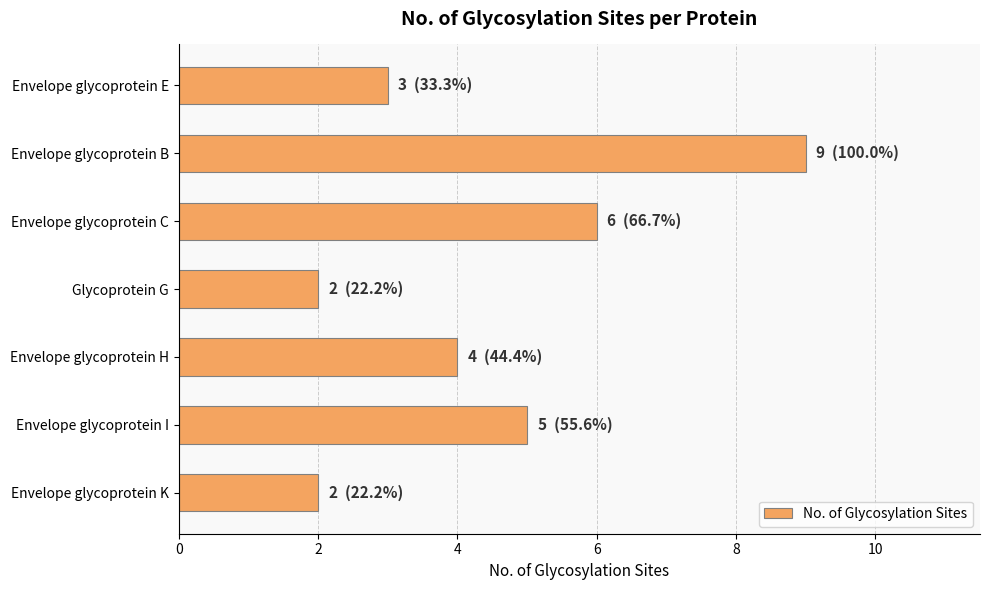

What is the sum of all values?

31